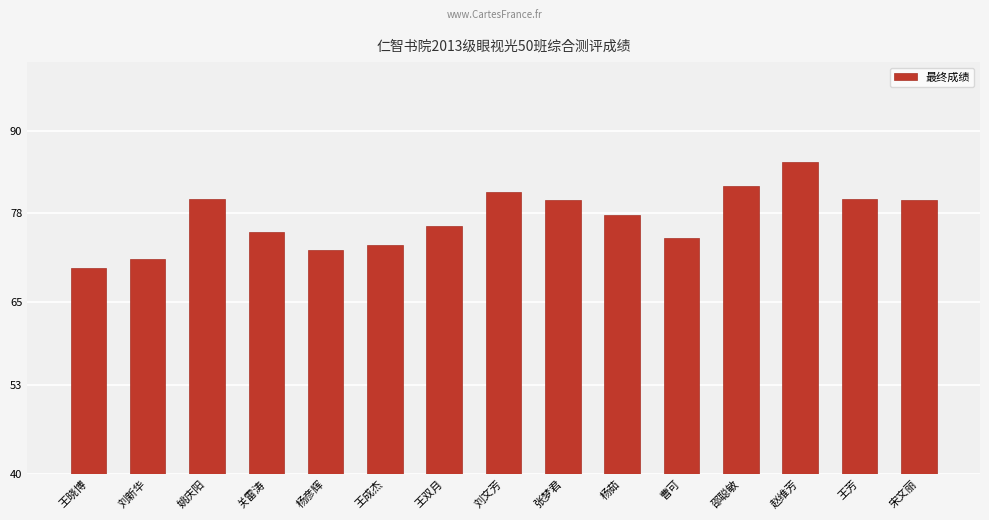

How many categories are shown in the chart?

15